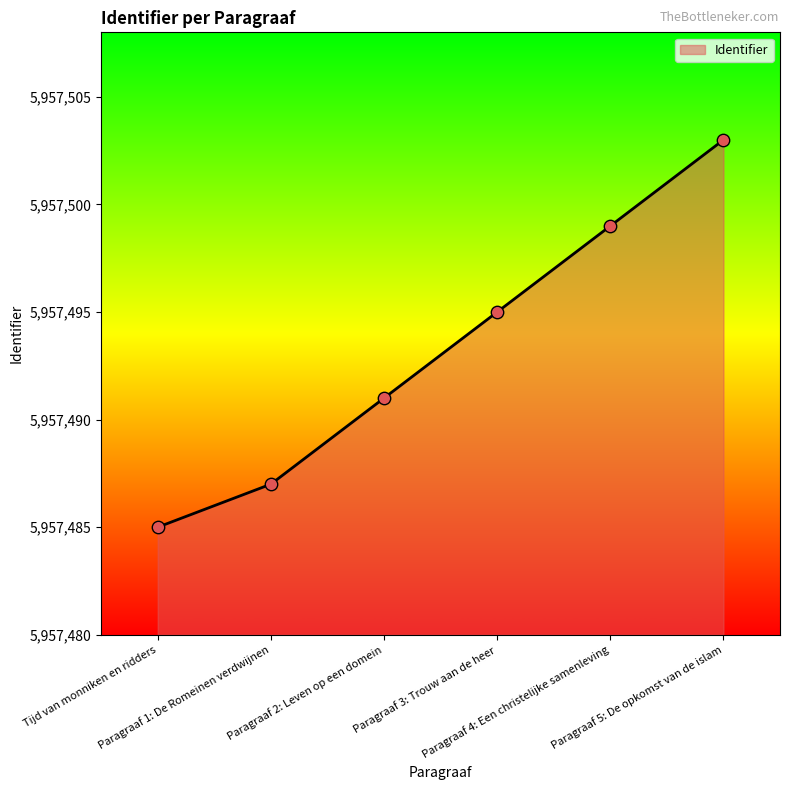

What is the ratio of the value at Tijd van monniken en ridders to the value at Paragraaf 4: Een christelijke samenleving?

1.0